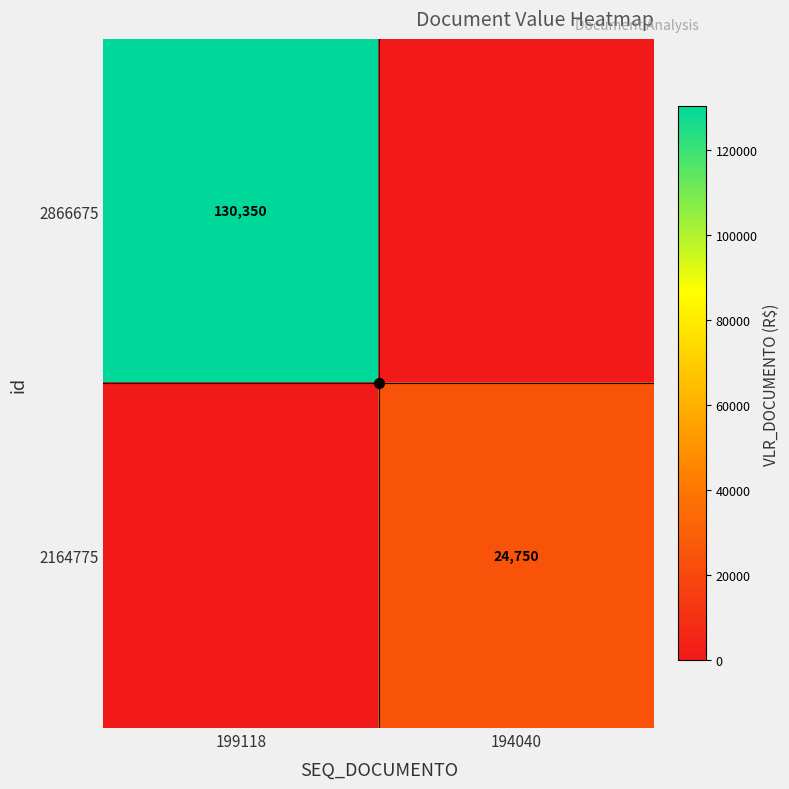

What is the sum of the 2164775 values at 199118 and 194040?

24750